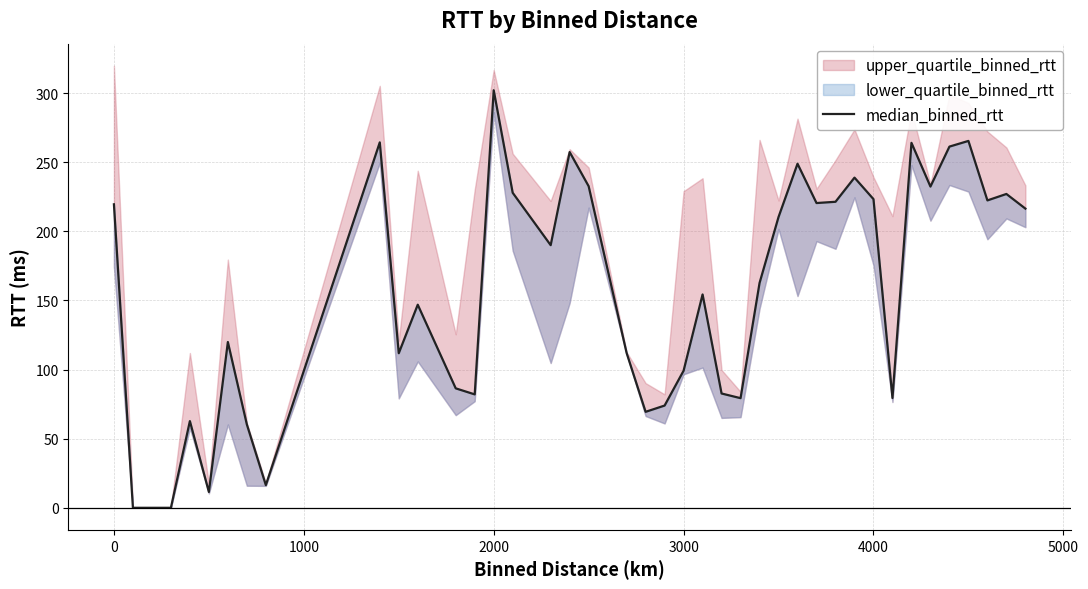

How many values are below 190?

20